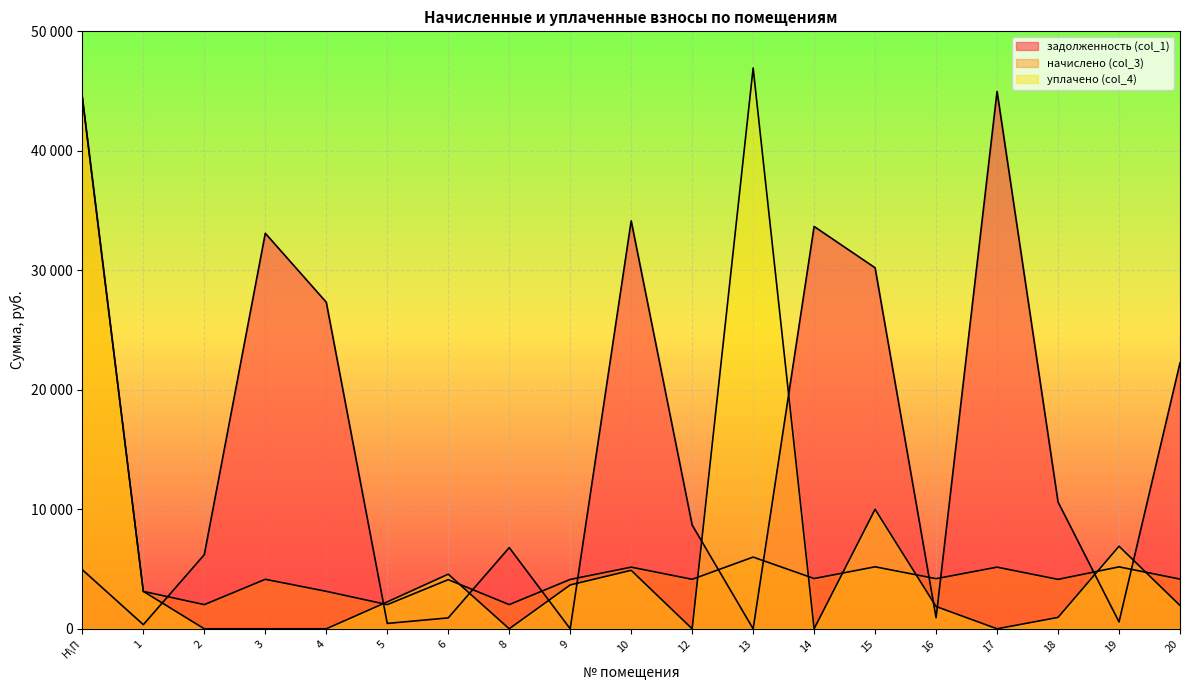

List the labels in order of задолженность (col_1) value, largest first.

17, 10, 14, 3, 15, 4, 20, 18, 12, 8, 2, Н\П, 16, 6, 19, 5, 1, 9, 13